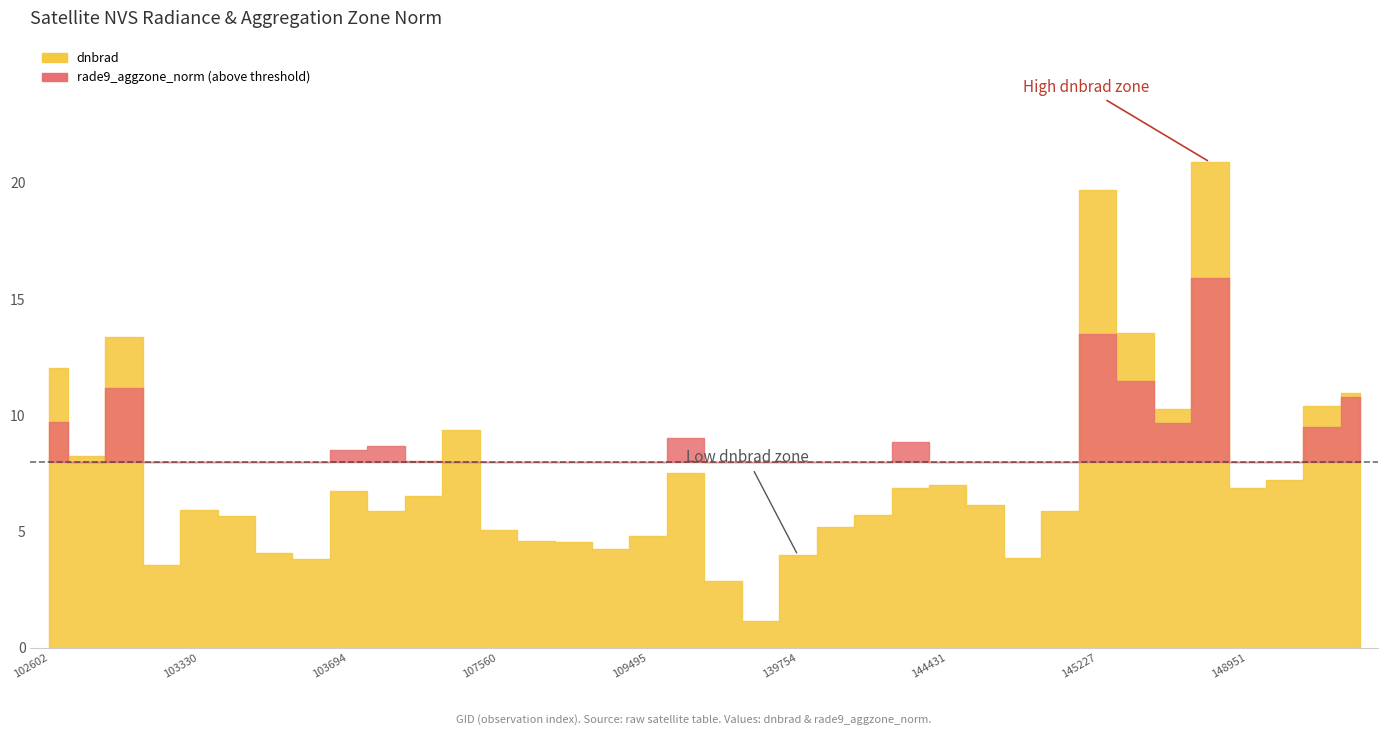

Reading left to right, transcribe all the data shown in this chart.

dnbrad: 102602=12.0	102845=8.3	102964=13.4	103092=3.5	103330=5.9	103448=5.7	103566=4.1	103686=3.8	103694=6.8	104397=5.9	104405=6.5	104522=9.3	107560=5.1	108445=4.6	109147=4.5	109320=4.2	109495=4.8	109669=7.5	115692=2.9	132023=1.1	139754=4.0	143835=5.2	144028=5.7	144221=6.9	144431=7.0	144634=6.1	144831=3.9	145027=5.9	145227=19.7	145241=13.5	145435=10.3	145624=20.9	148951=6.9	149155=7.2	149345=10.4	149538=10.9
rade9_aggzone_norm: 102602=9.7	102845=6.6	102964=11.2	103092=7.6	103330=5.8	103448=6.1	103566=4.5	103686=7.5	103694=8.5	104397=8.7	104405=8.0	104522=7.8	107560=5.6	108445=3.4	109147=4.5	109320=4.7	109495=4.9	109669=9.0	115692=5.3	132023=6.6	139754=2.8	143835=5.8	144028=5.8	144221=8.8	144431=7.4	144634=5.9	144831=3.9	145027=6.2	145227=13.5	145241=11.5	145435=9.7	145624=15.9	148951=7.3	149155=5.7	149345=9.5	149538=10.8